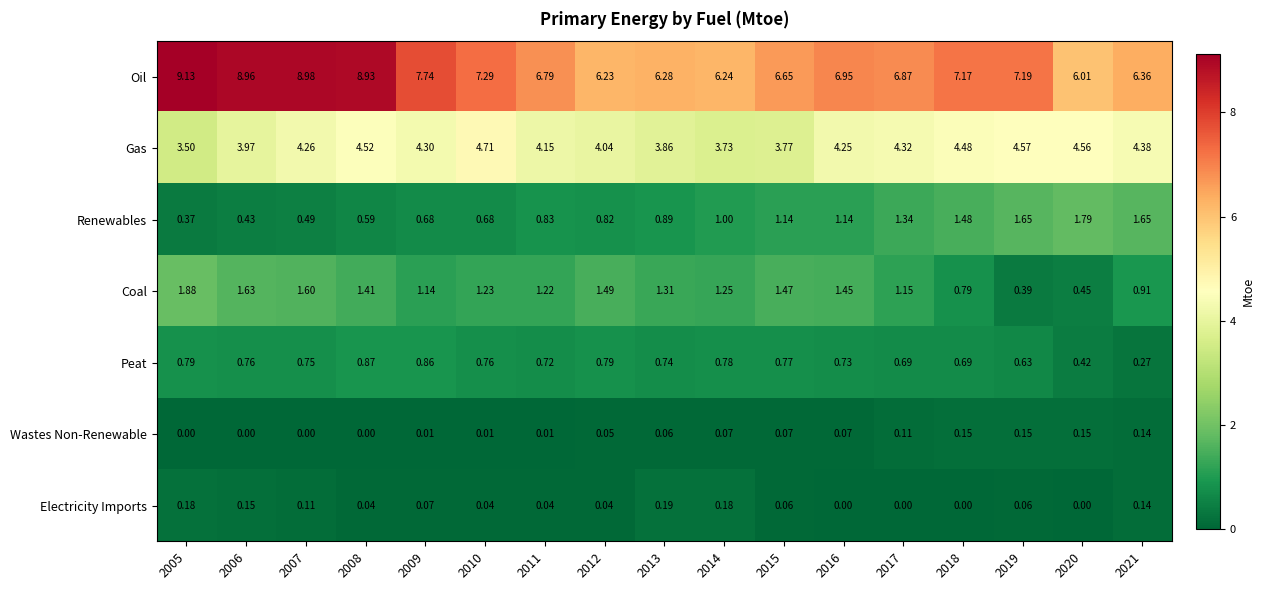

Rank the series by their maximum value, from highest to lowest.

Oil, Gas, Coal, Renewables, Peat, Electricity Imports, Wastes Non-Renewable